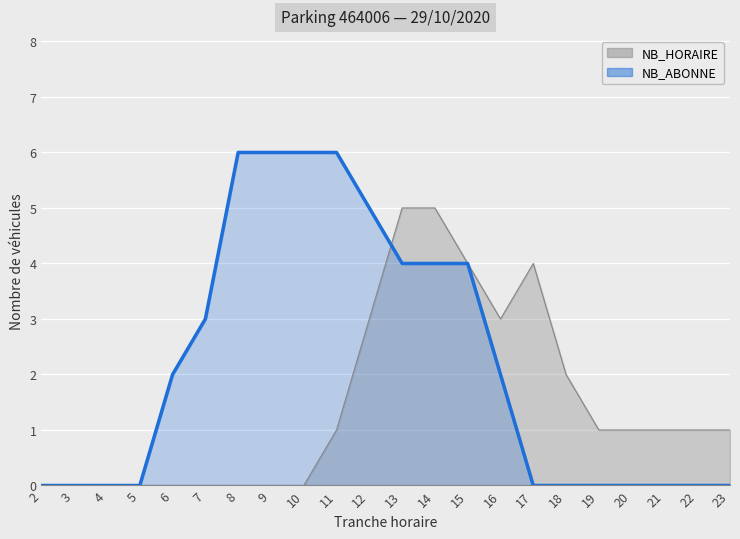

What are all the series names shown in the legend?

NB_HORAIRE, NB_ABONNE